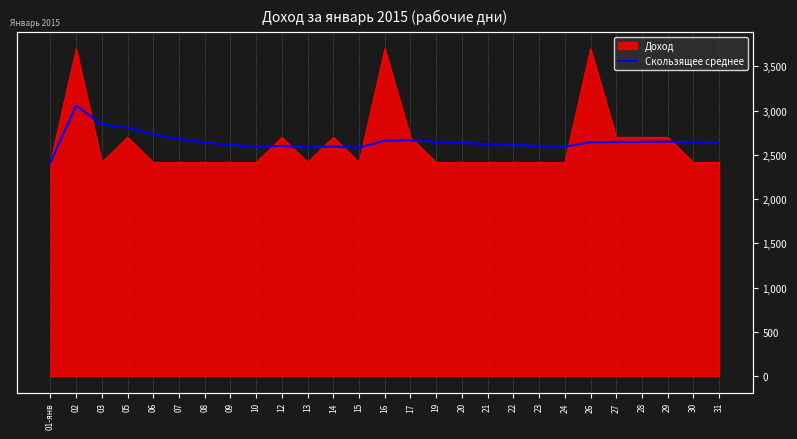

Reading left to right, extract all data points from this chart.

2415.0	3057.5	2844.0	2808.0	2729.8	2677.7	2640.4	2612.5	2590.8	2601.7	2584.9	2594.5	2580.8	2660.8	2663.4	2648.0	2634.4	2622.3	2611.5	2601.8	2593.0	2643.3	2645.8	2648.0	2650.1	2641.2	2632.9